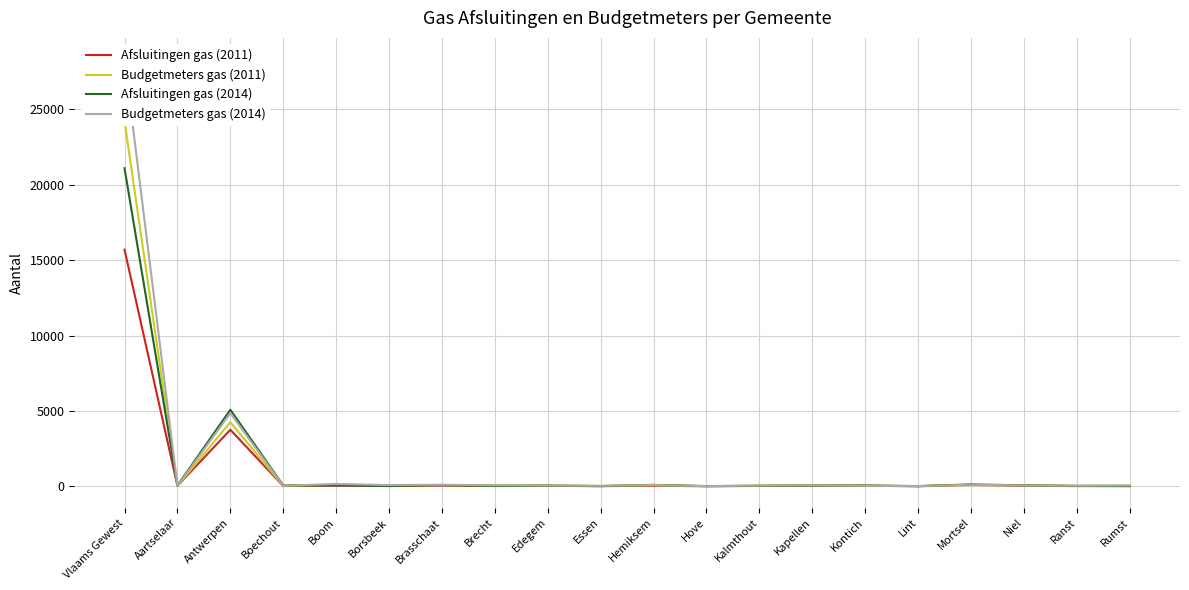

Where is the first local maximum for Afsluitingen gas (2011)?

Antwerpen